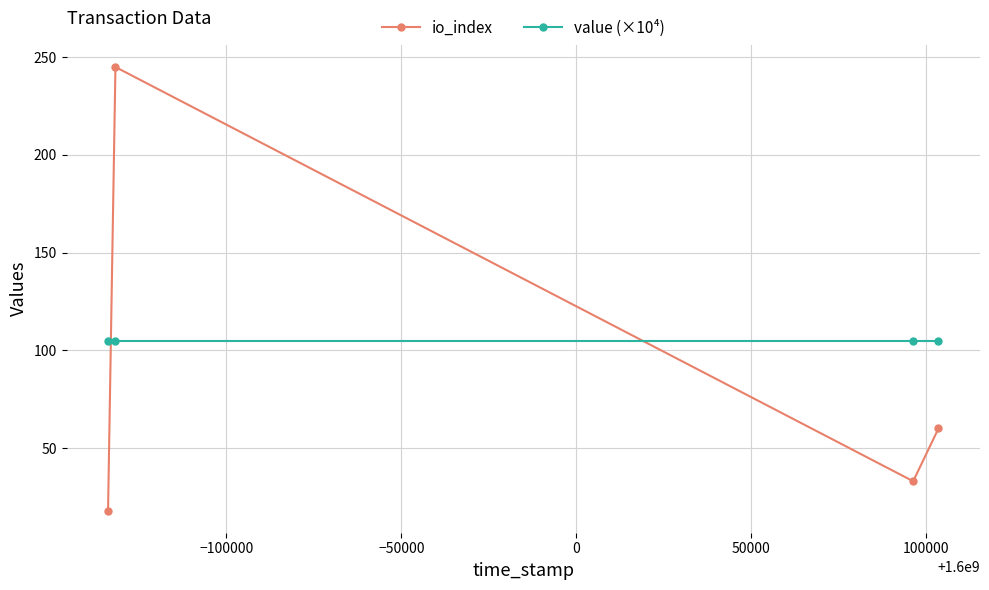

What are all the series names shown in the legend?

io_index, value (×10⁴)